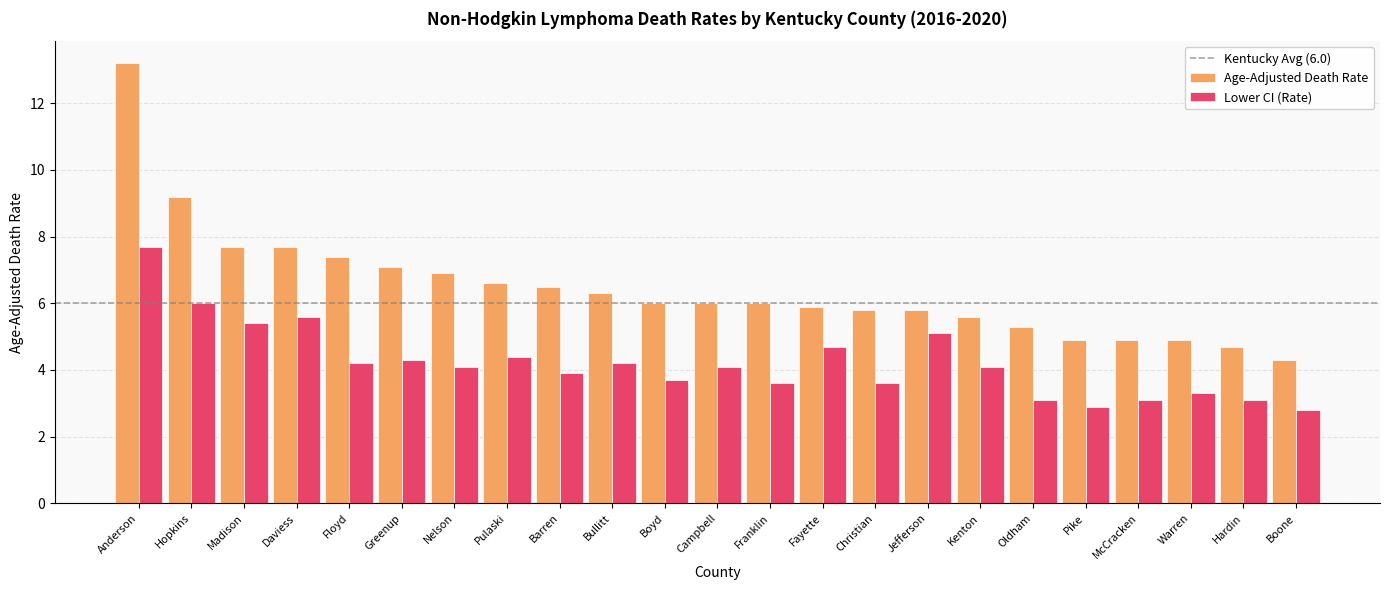

Read the Age-Adjusted Death Rate value at Christian.

5.8